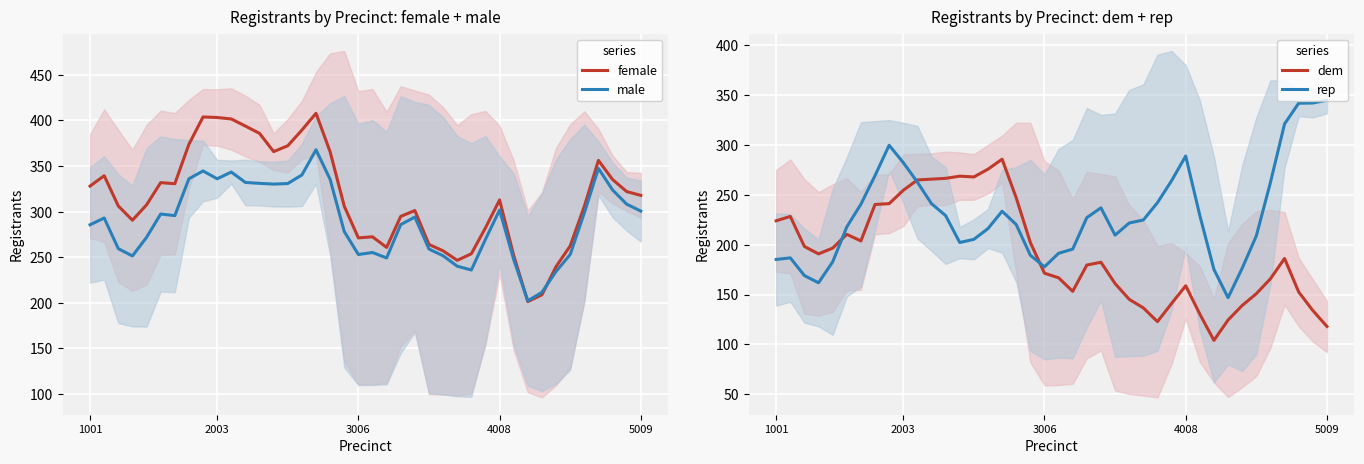

How many values in the female series exceed 312?

20